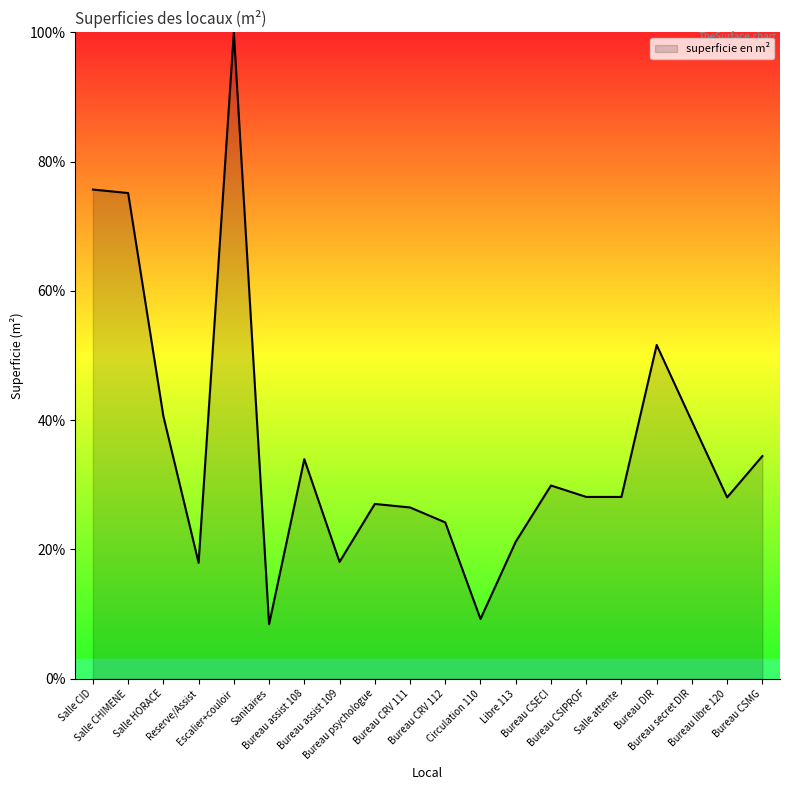

Which category has the highest value across all series?

Escalier+couloir